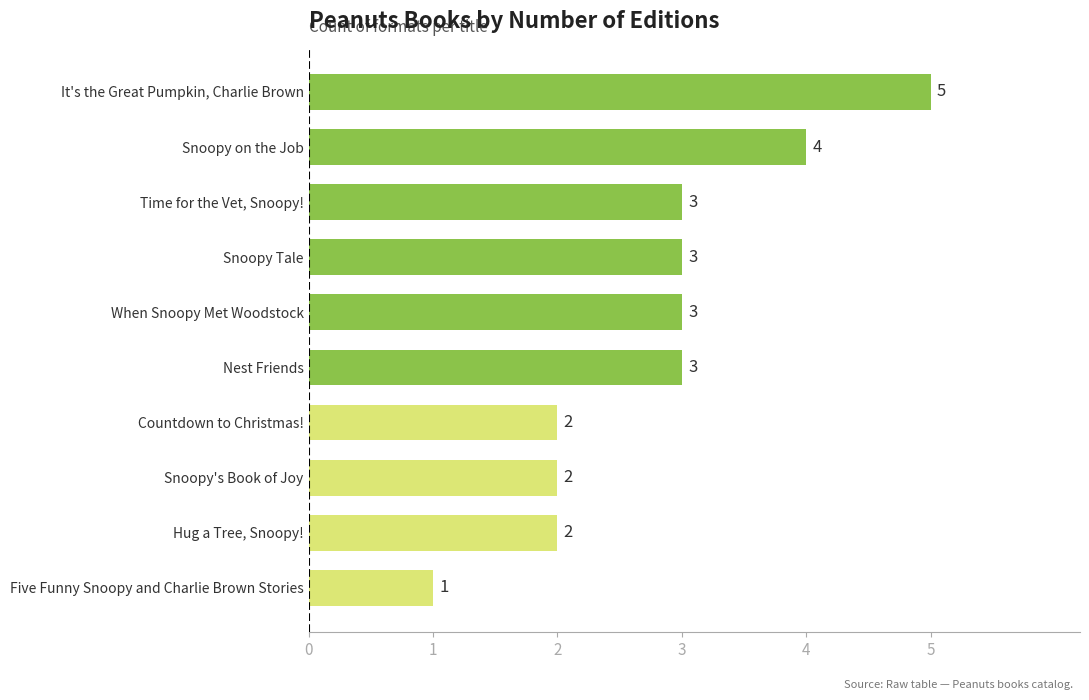

Count the values in the range 2 to 3.

7